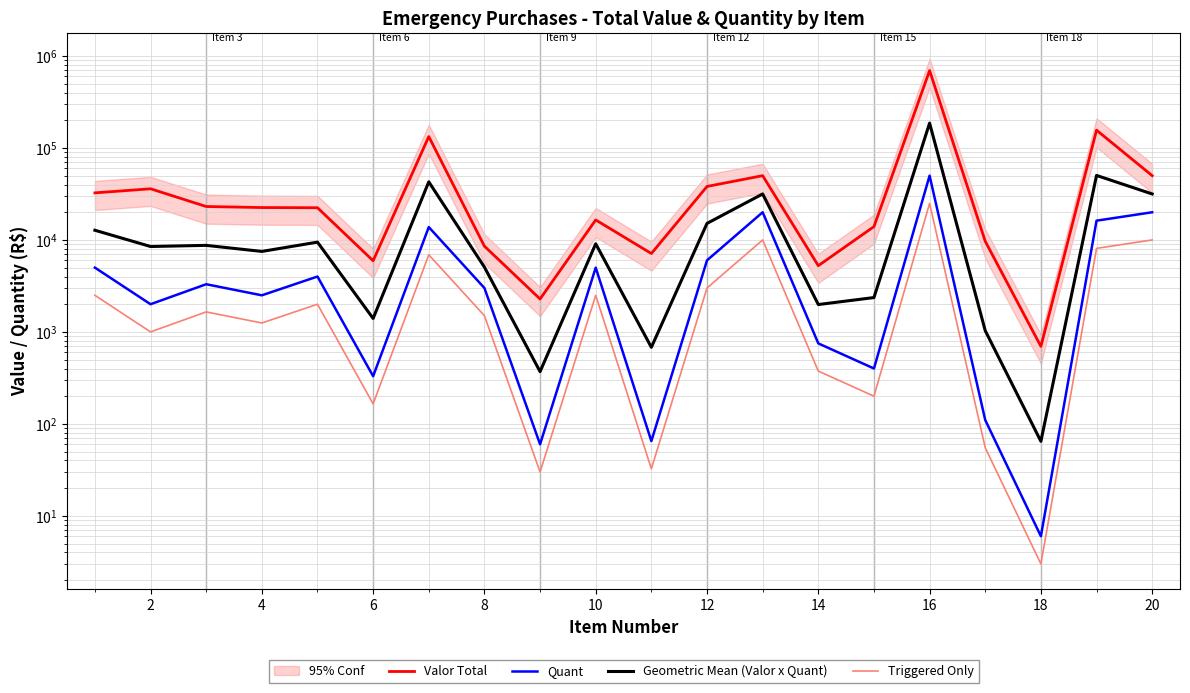

What is the minimum value shown in the chart?

3.0